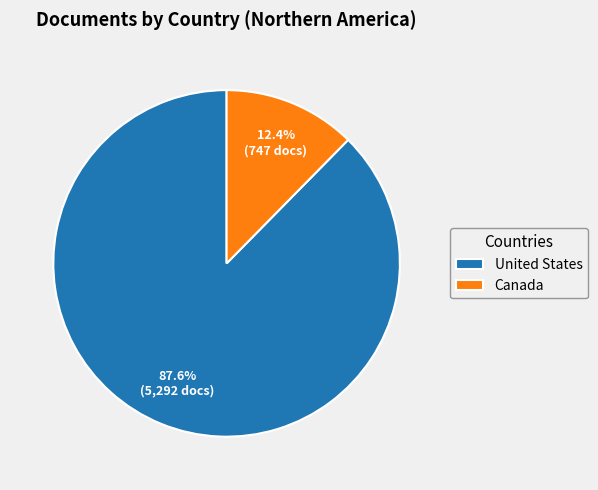

Is there any slice that represents more than half of the pie?

Yes